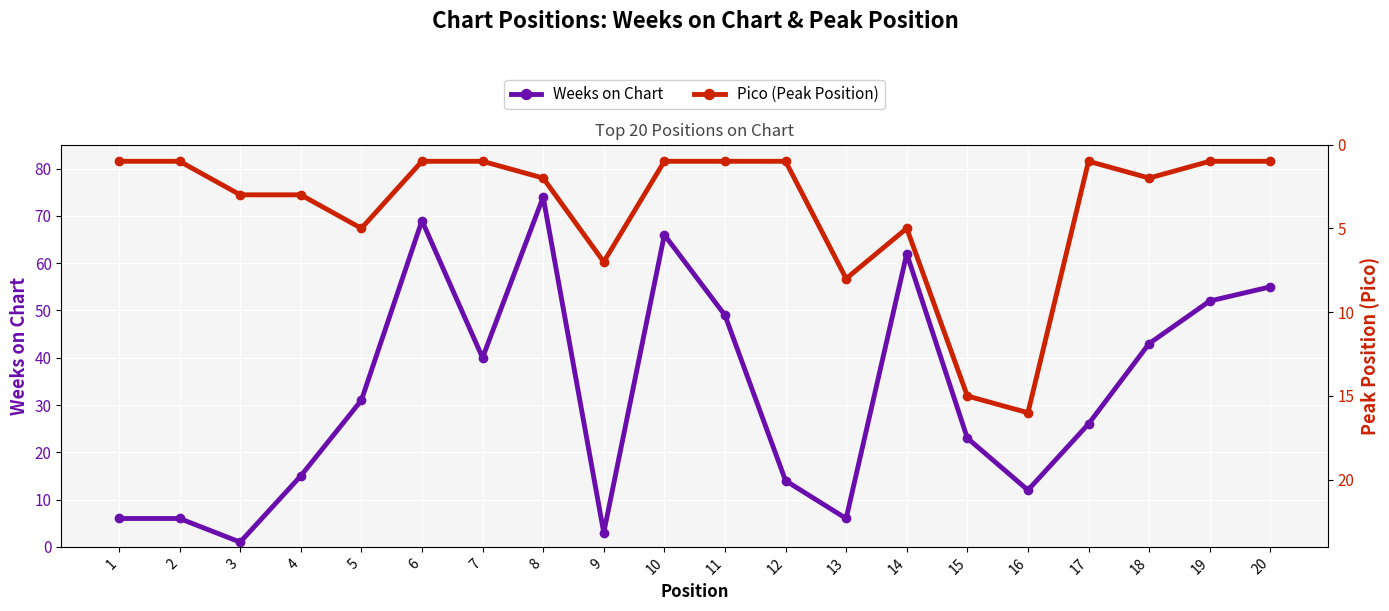

What are all the series names shown in the legend?

Weeks on Chart, Pico (Peak Position)